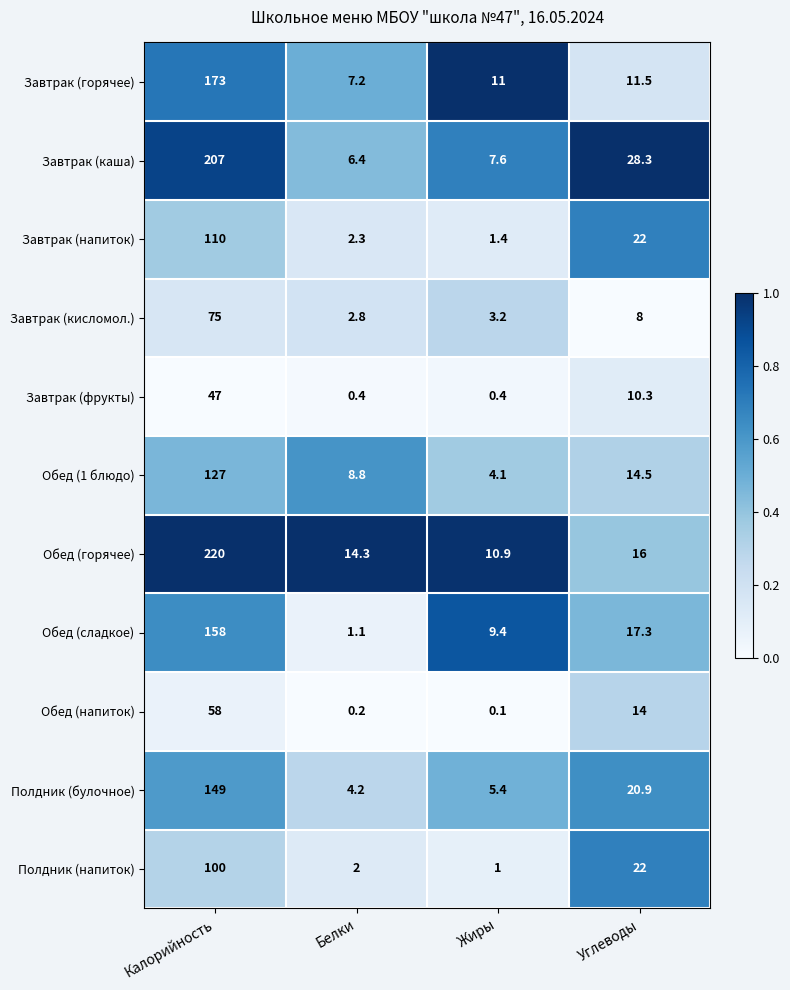

At how many categories does at least one series exceed 9?

4